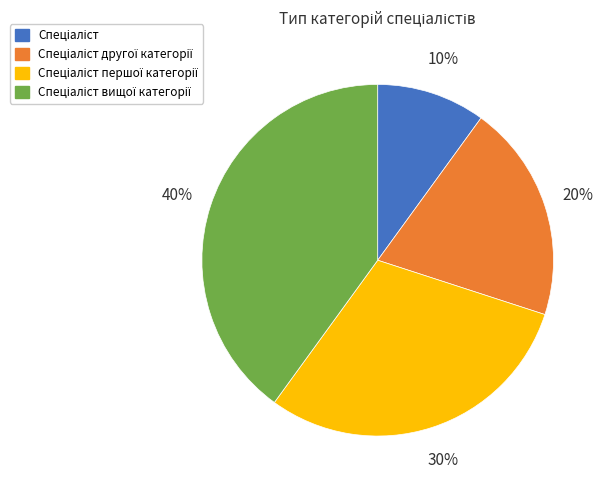

Is there a majority slice in this chart?

No